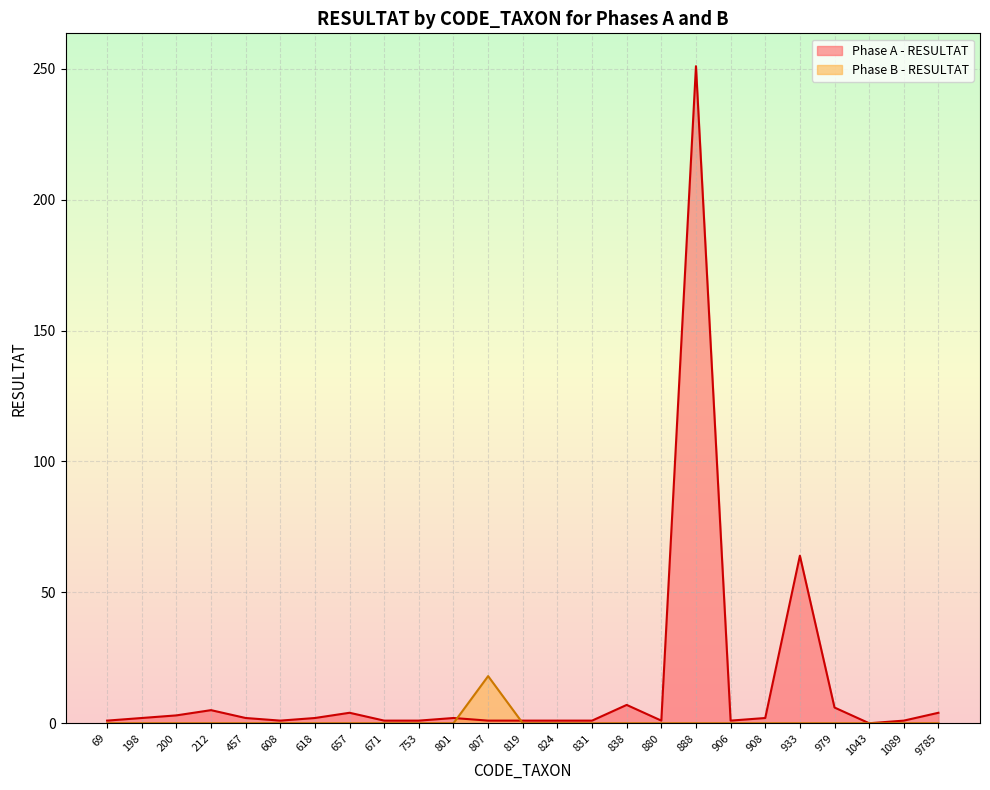

Where do Phase B - RESULTAT and Phase A - RESULTAT first cross each other?

801 and 807